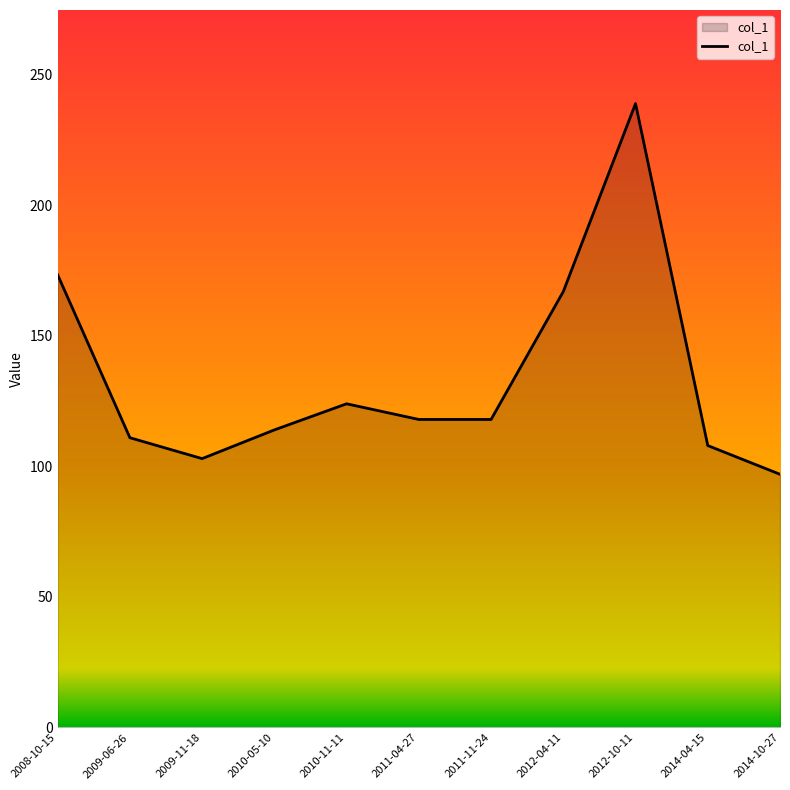

Approximately how many times larger is the value at 2011-04-27 compared to 2012-04-11?

0.7